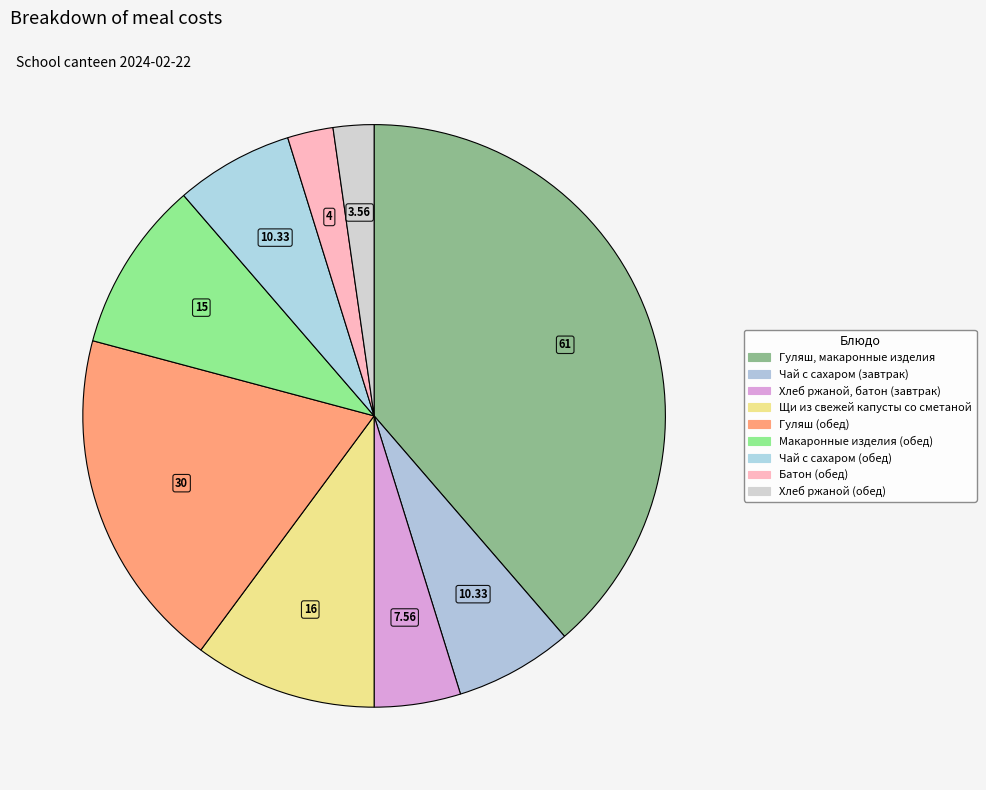

To the nearest percent, what portion does Гуляш (обед) represent?

19%